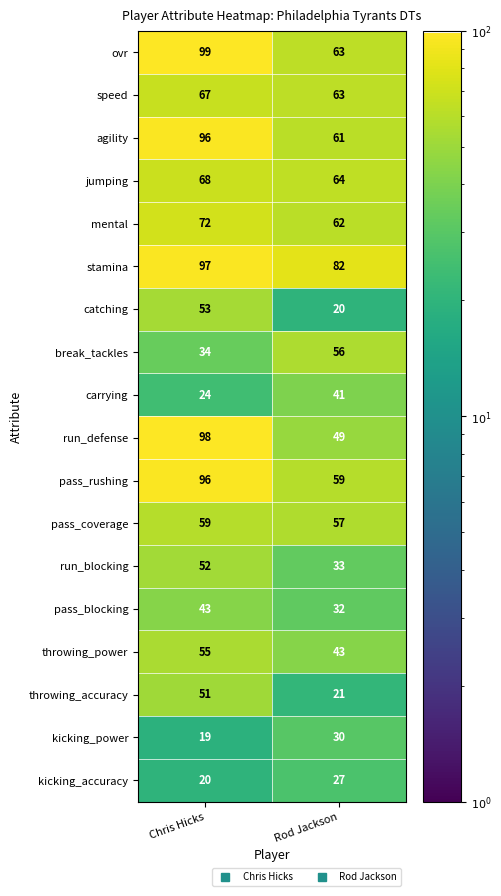

At which category does the chart reach its peak across all series?

Chris Hicks